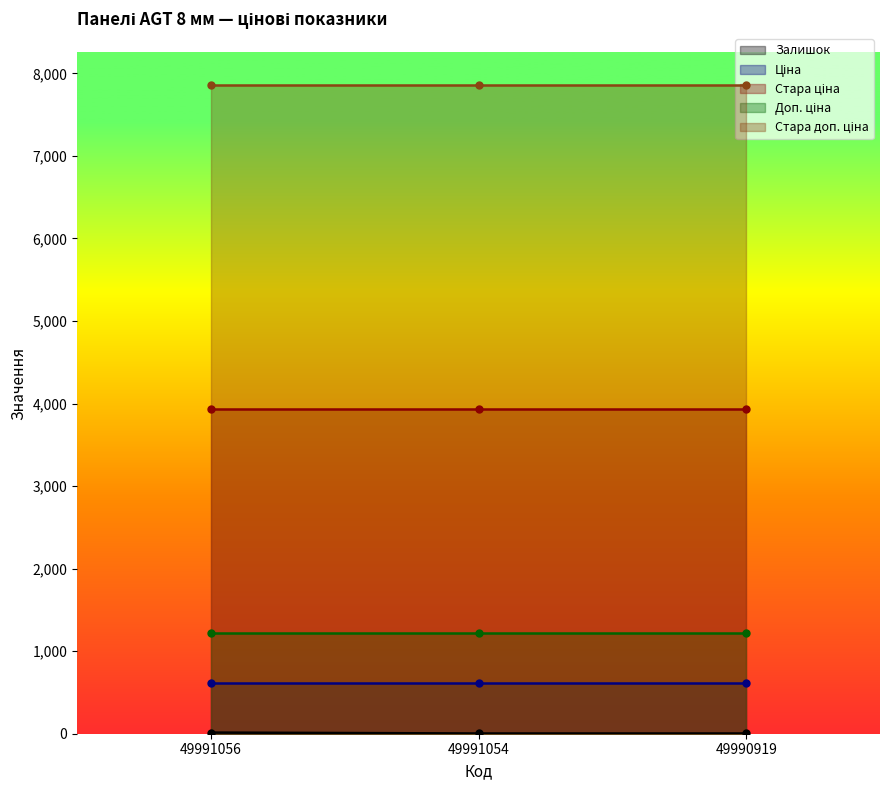

The Стара доп. ціна series shows 12413.2 at 49991054. True or false?

False